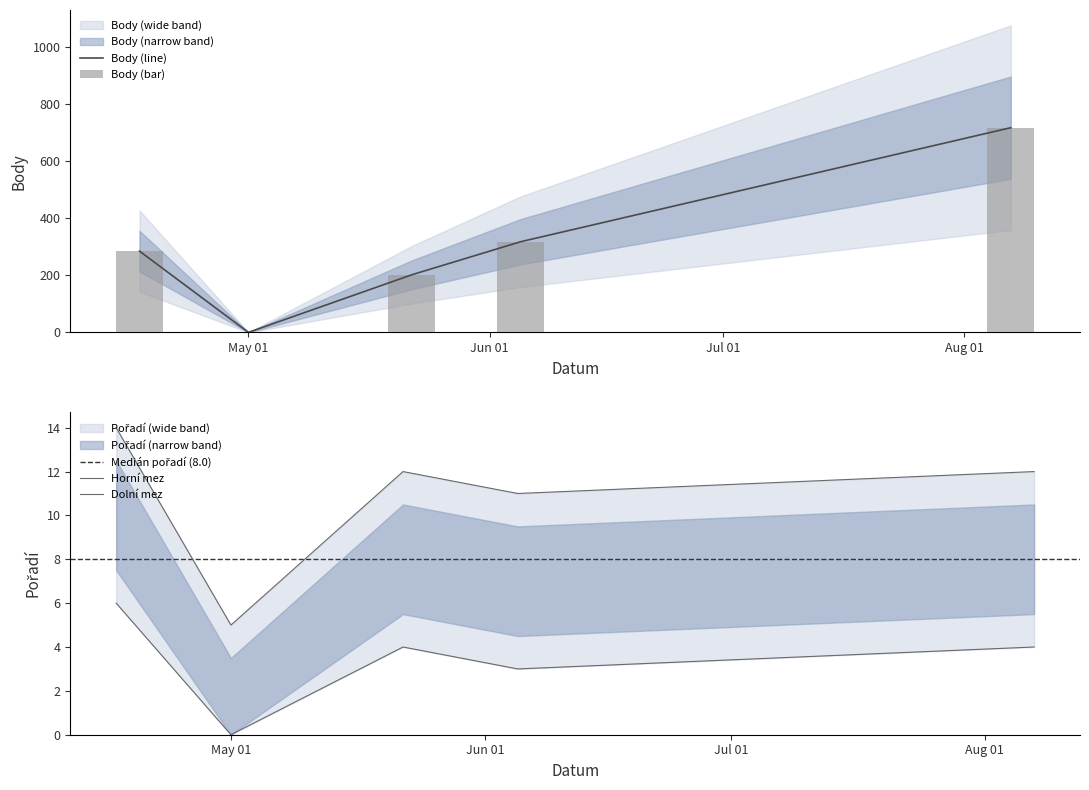

Is the value of Body at 2010-05-22 greater than the value of Pořadí at 2010-04-17?

Yes